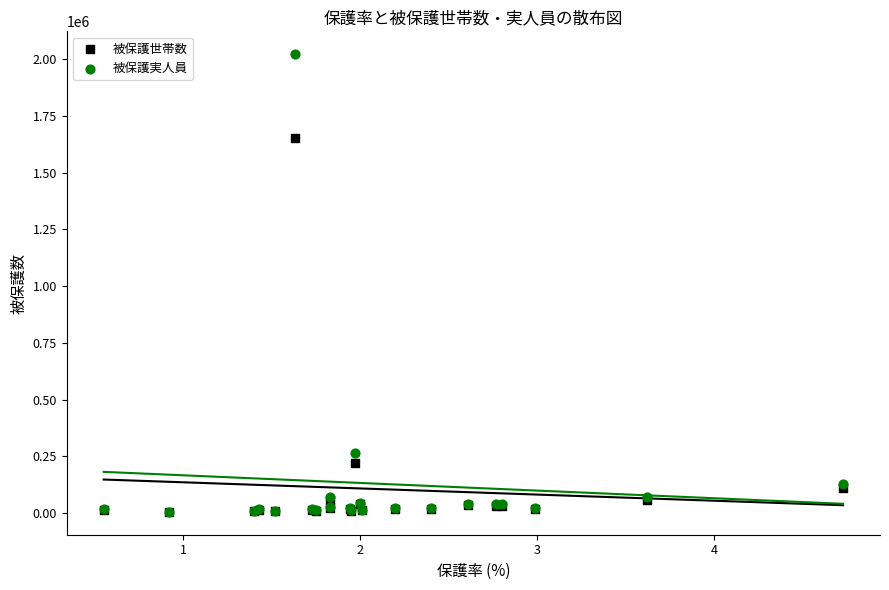

Across all series, what Y value is closest to 1013770?

1652145